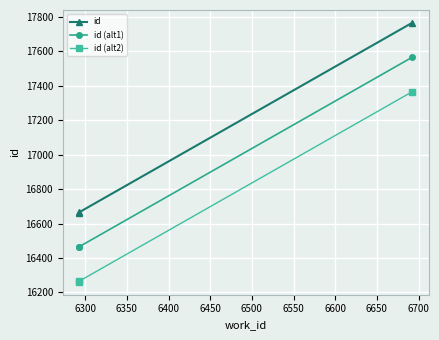

The value of id (alt2) at 6250 is 27214. True or false?

False